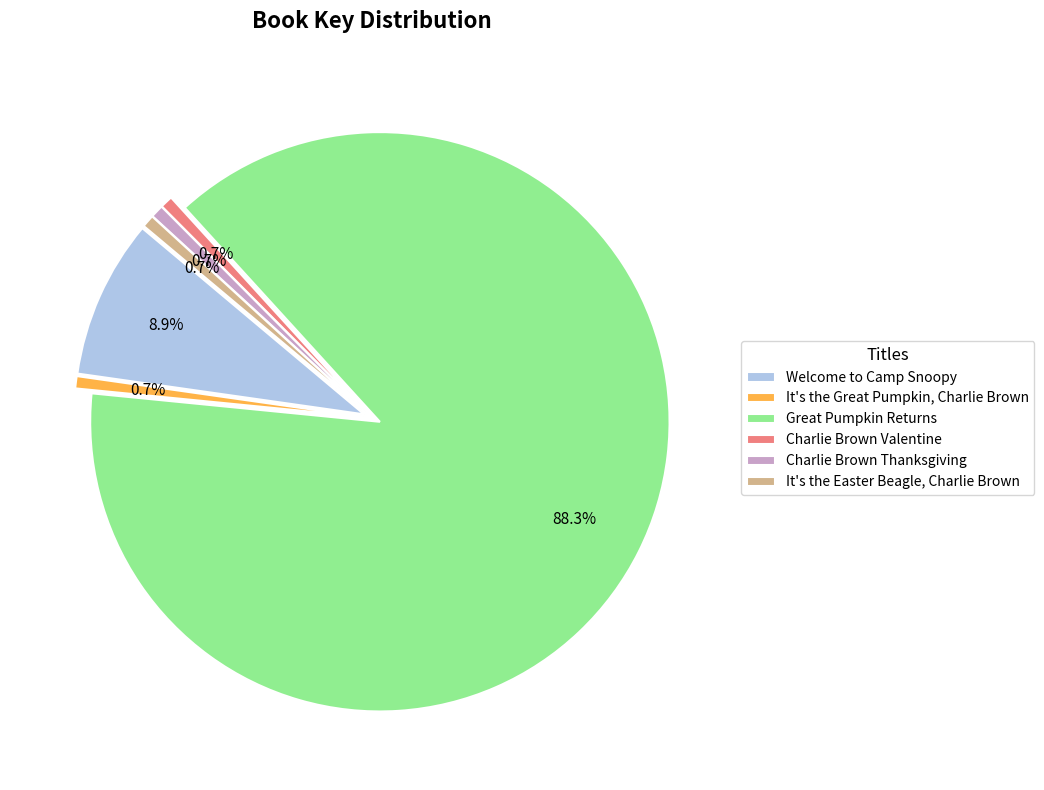

Is the sum of Charlie Brown Valentine and It's the Easter Beagle, Charlie Brown greater than half?

No